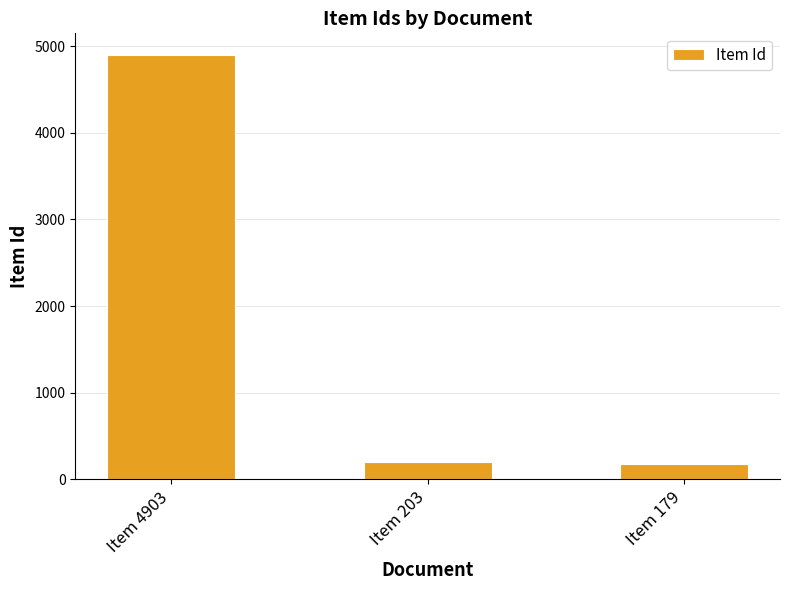

What is the difference between the values at Item 179 and Item 203?

24